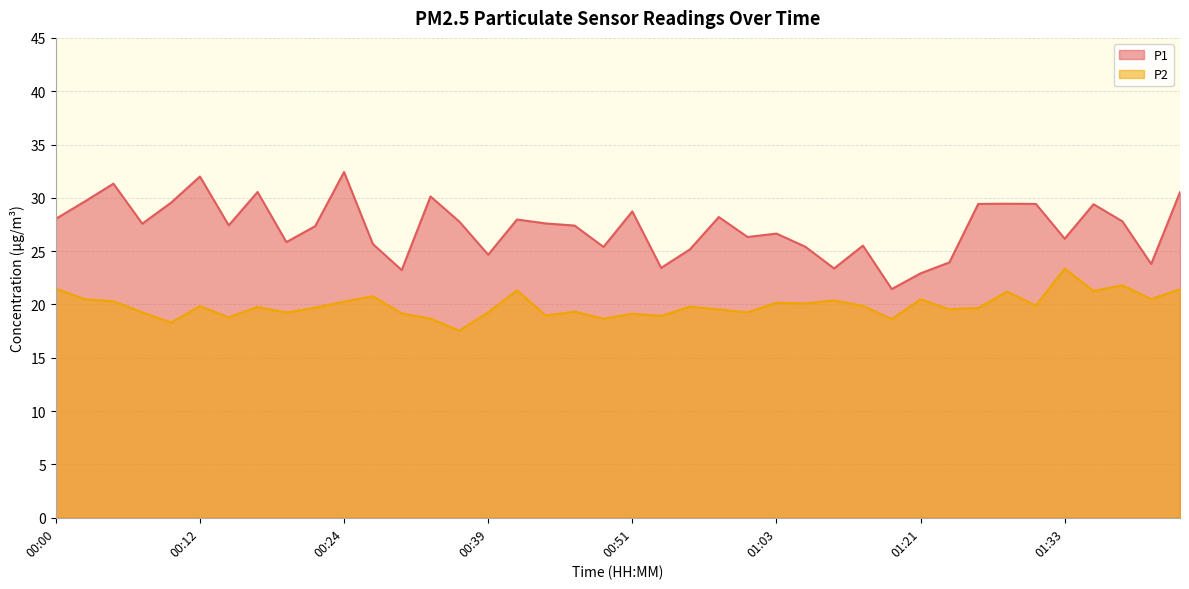

What is the difference between the P1 values at 01:33 and 01:03?

0.5